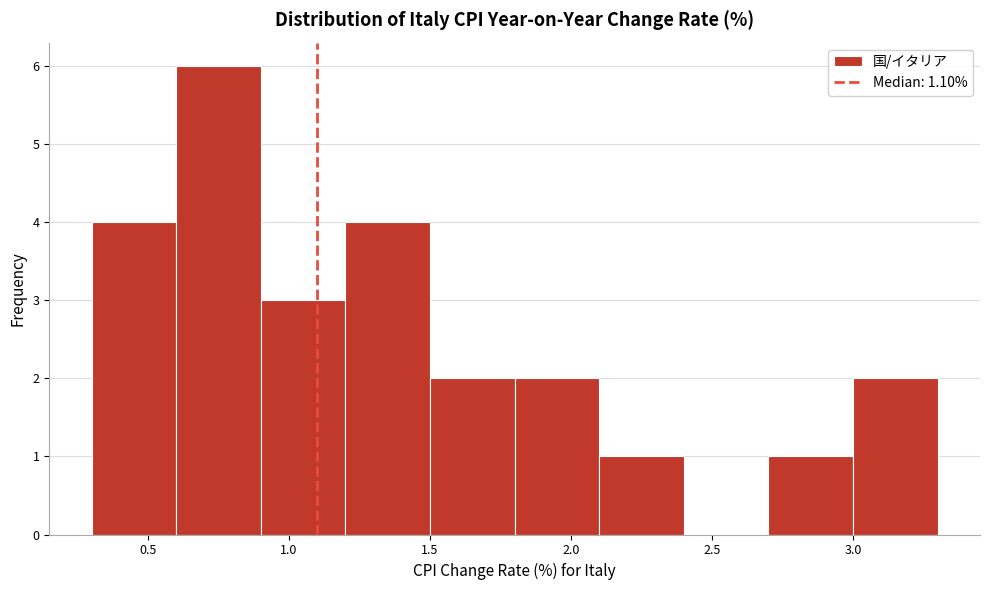

Reading left to right, list every bar in this chart as the range it spans on the x-axis followed by its height. The values are not printed on the chart, so give them approximately, as read against the axis.

0.3 to 0.6: 4
0.6 to 0.9: 6
0.9 to 1.2: 3
1.2 to 1.5: 4
1.5 to 1.8: 2
1.8 to 2.1: 2
2.1 to 2.4: 1
2.4 to 2.7: 0
2.7 to 3.0: 1
3.0 to 3.3: 2